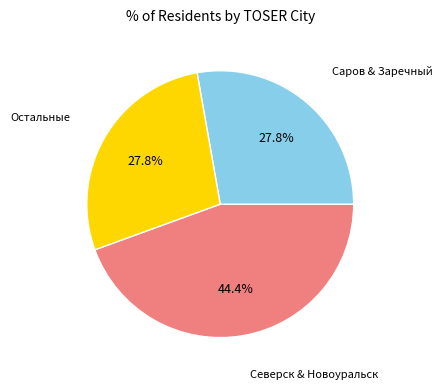

How many segments does this pie chart have?

3